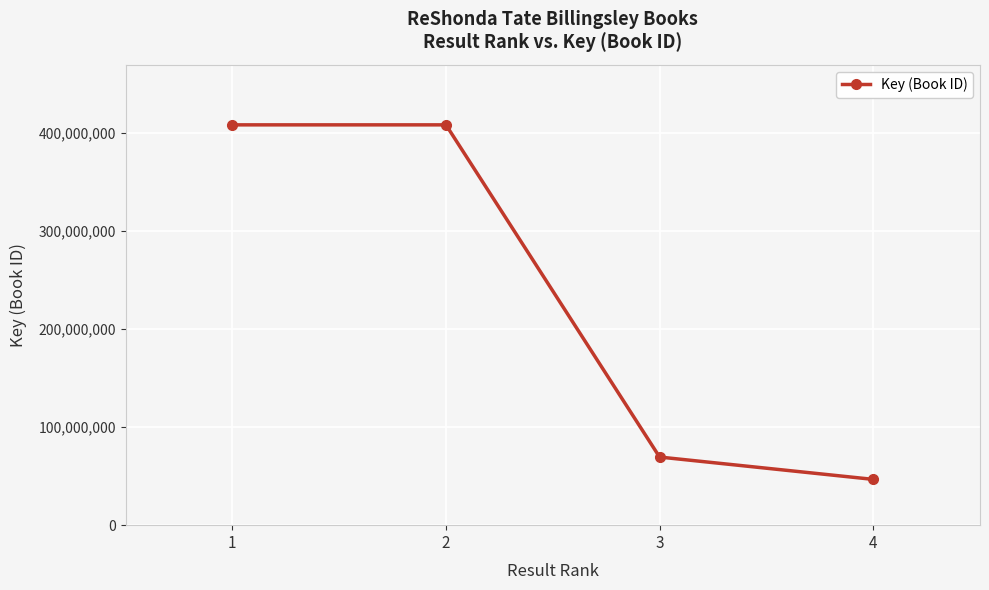

Is this an area chart (filled region under the line)?

No